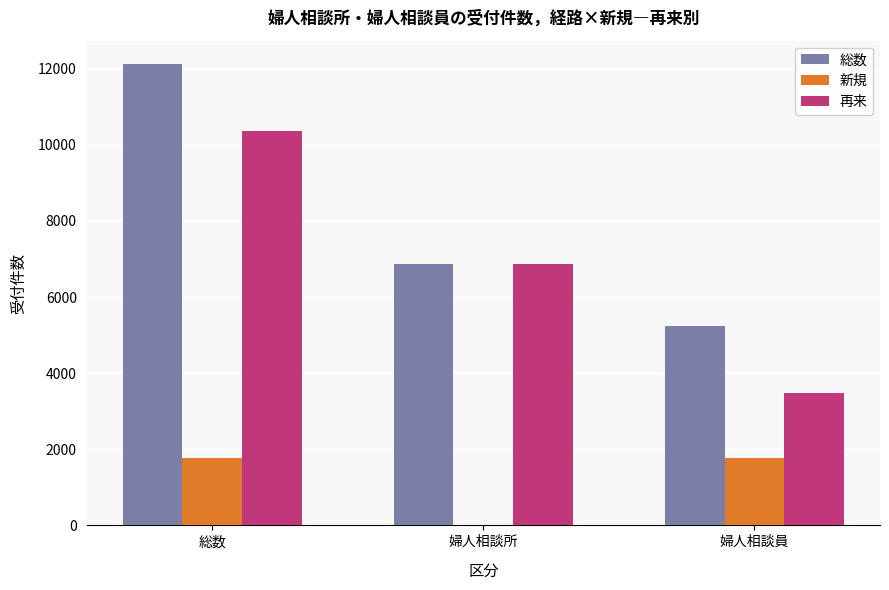

Read the 新規 value at 総数, to the nearest 50.

1800